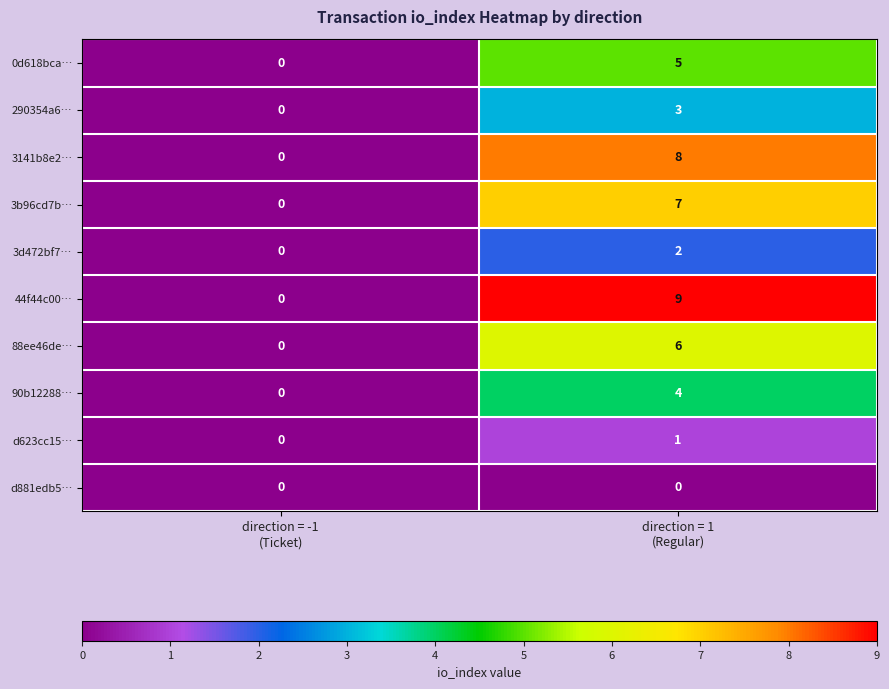

Which series has the largest range (max minus min)?

44f44c00…